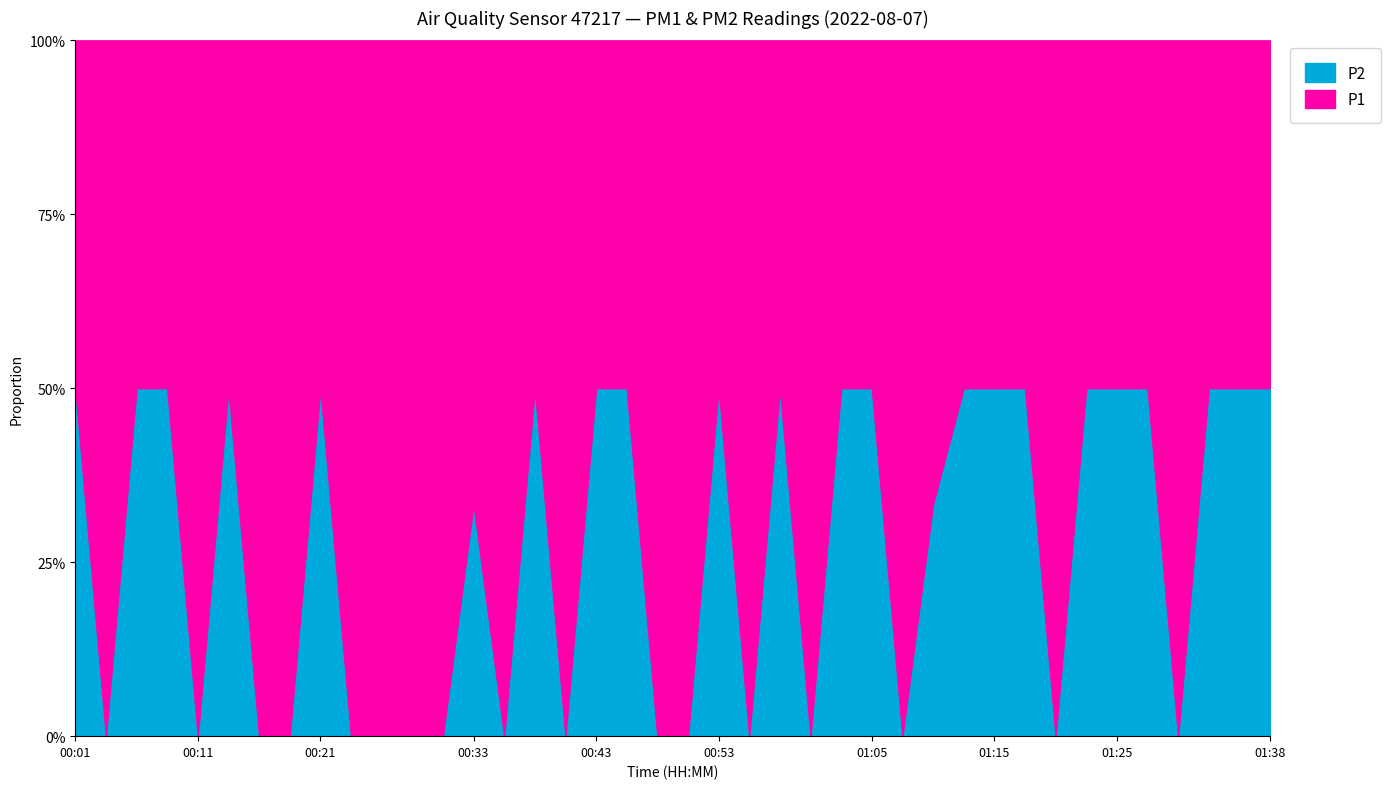

Reading left to right, transcribe all the data shown in this chart.

P1: 1	0	1	2	0	1	0	1	1	0	0	0	0	2	0	1	0	1	1	0	0	1	1	1	0	1	1	0	2	1	1	1	0	1	1	1	0	1	1	1
P2: 1	0	1	2	0	1	0	0	1	0	0	0	0	1	0	1	0	1	1	0	0	1	0	1	0	1	1	0	1	1	1	1	0	1	1	1	0	1	1	1